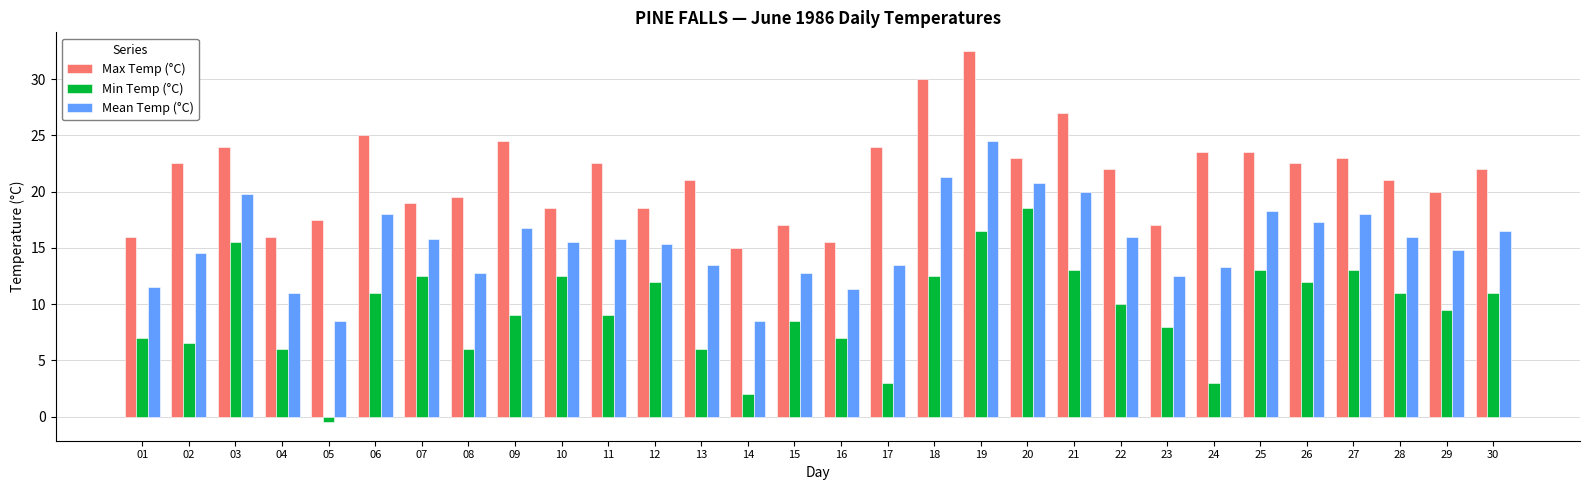

What is the minimum value for Min Temp (°C)?

-0.5